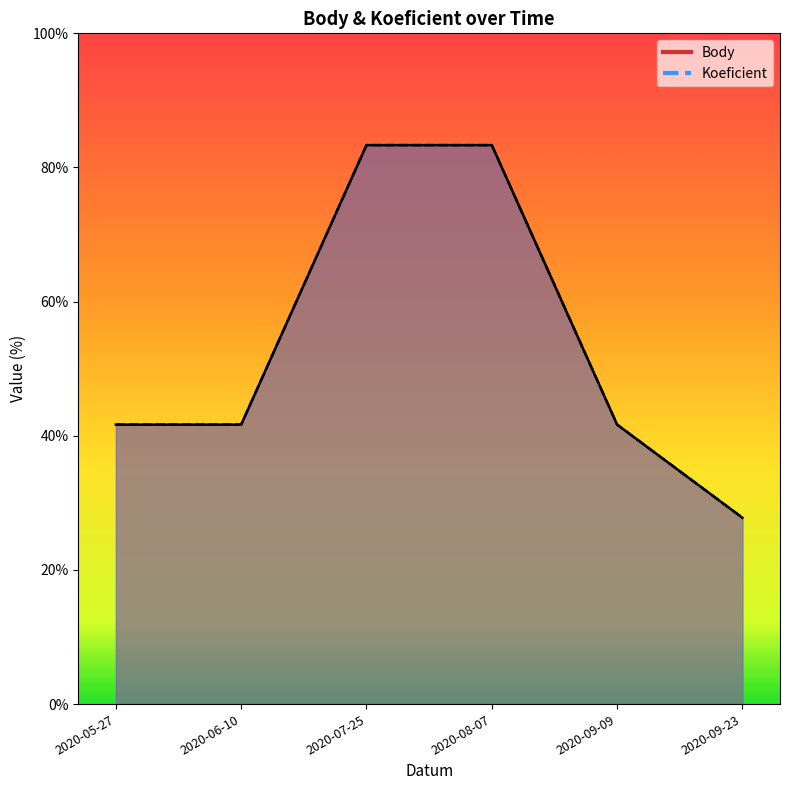

What position from the right is 2020-09-23?

1